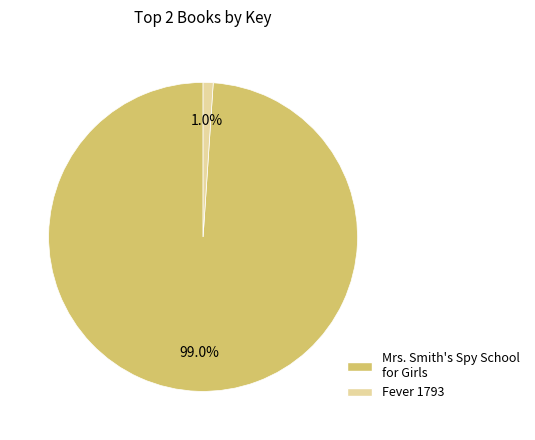

Which slice is the smallest?

Fever 1793